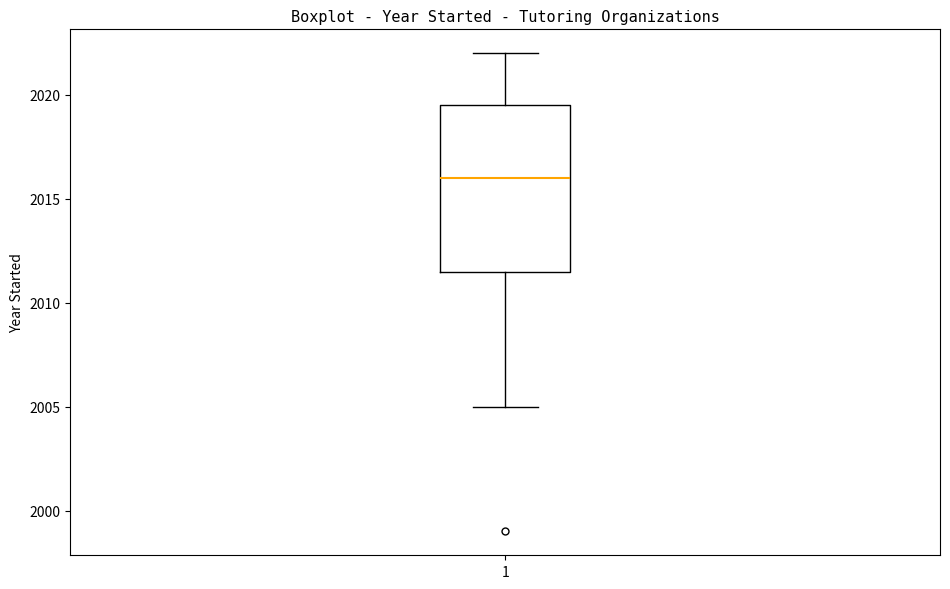

Where is the lower edge of the box at x = 1 on the y-axis? The values are not printed on the chart, so give them approximately, as read against the axis.

2011.5